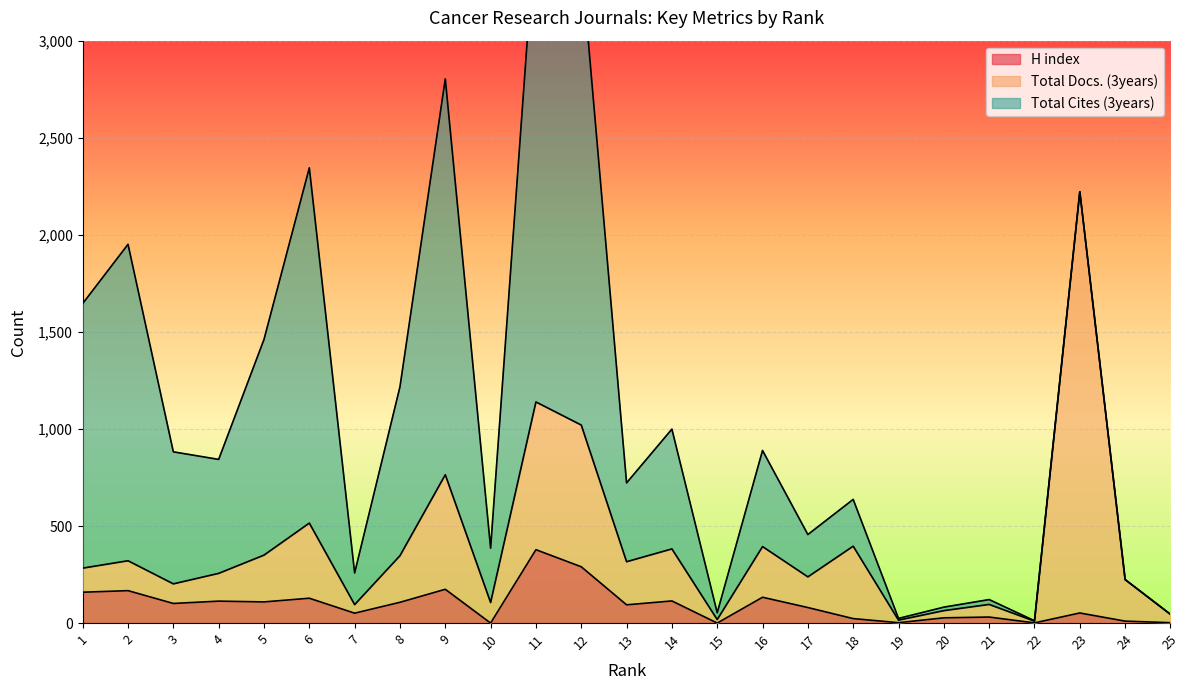

True or false: H index and Total Docs. (3years) intersect in this chart.

False